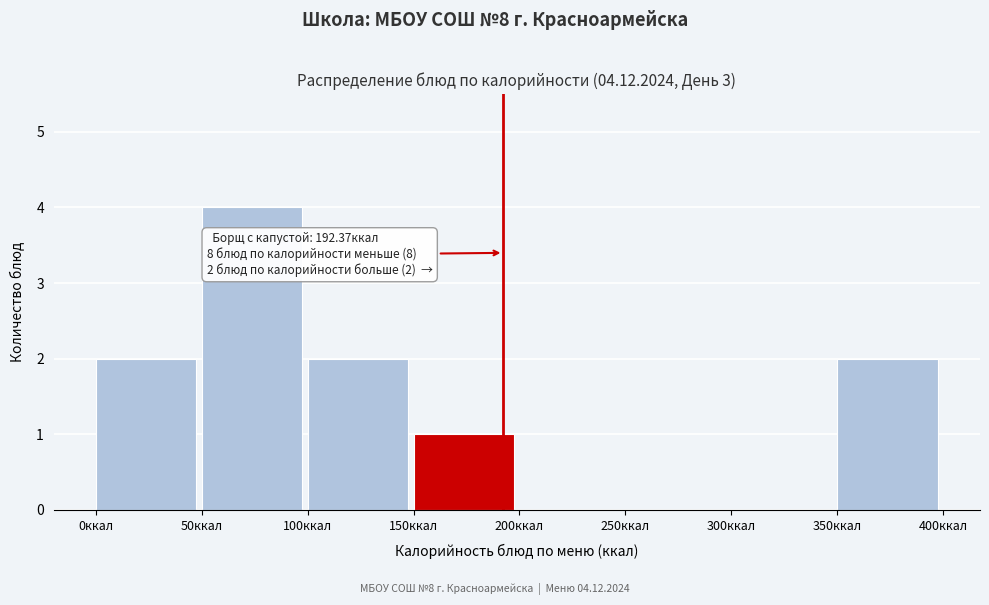

Over which range of the x-axis is the bar tallest?

50 to 100